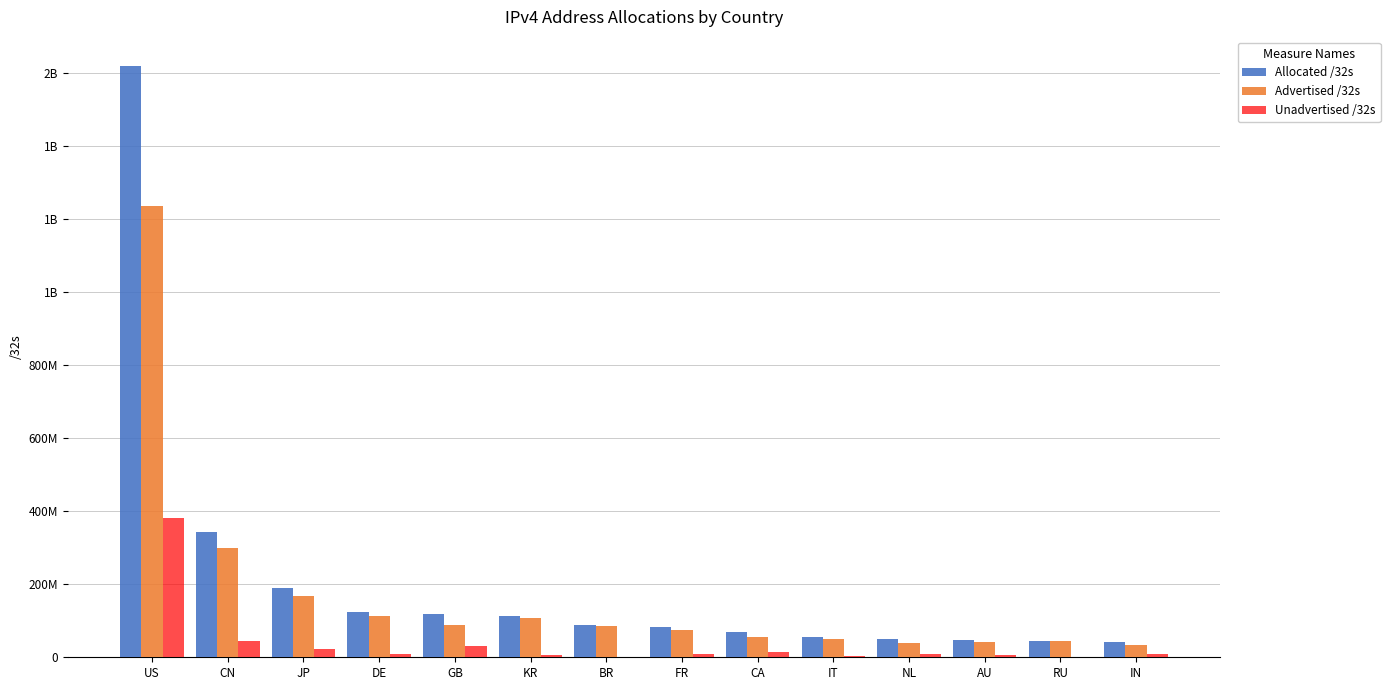

List the series in order of their overall mean, highest first.

Allocated /32s, Advertised /32s, Unadvertised /32s